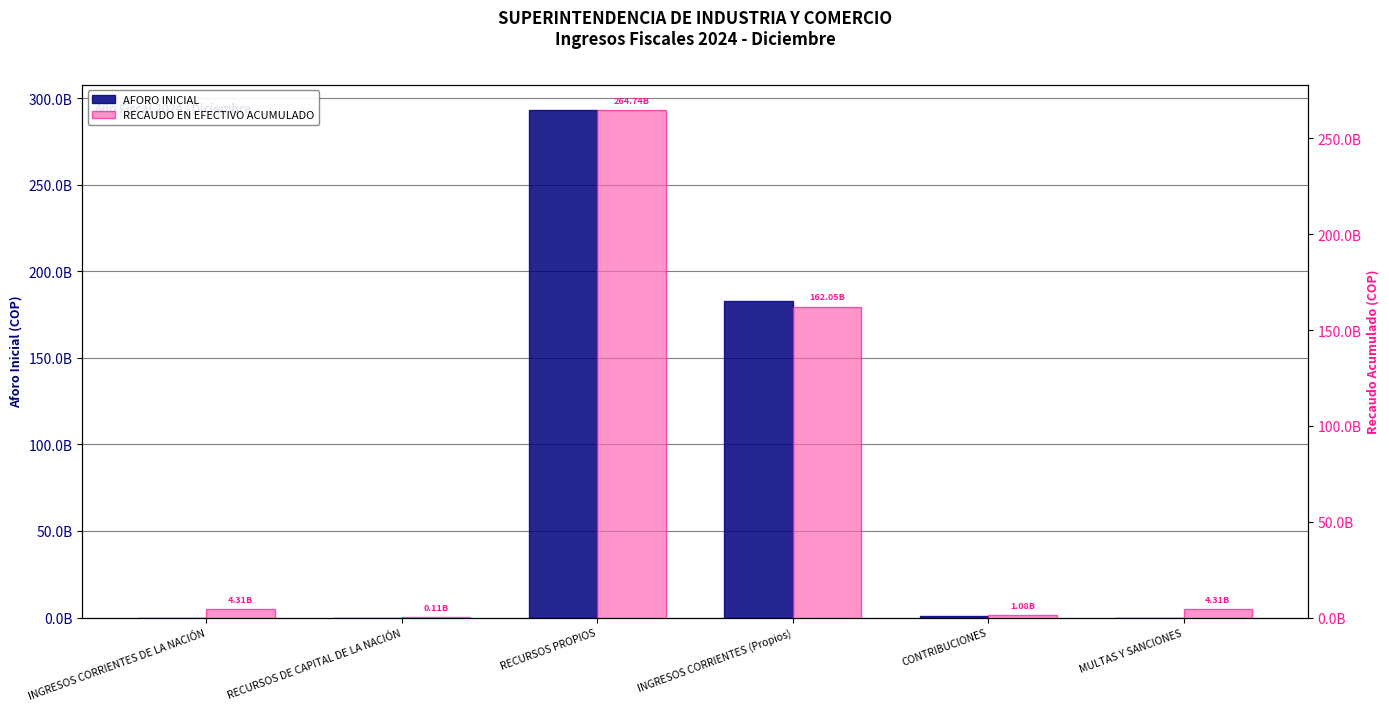

What is the difference between the AFORO INICIAL values at RECURSOS DE CAPITAL DE LA NACIÓN and CONTRIBUCIONES?

717987000.0